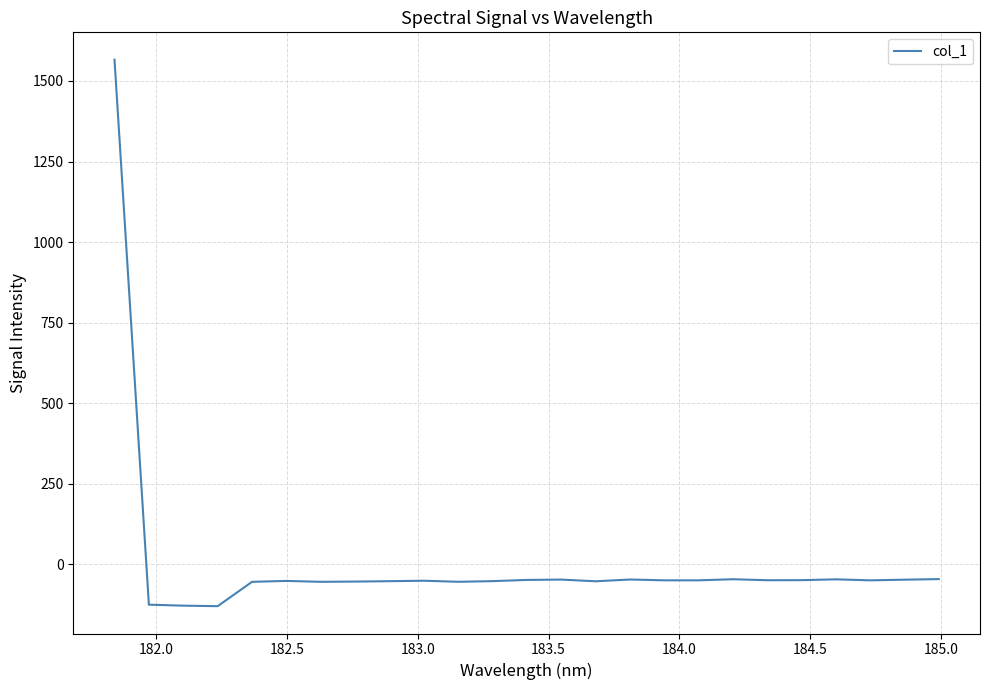

What is the minimum value shown in the chart?

-130.1